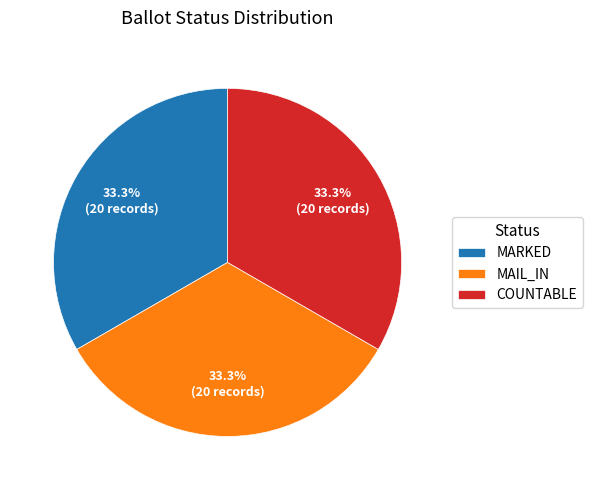

Does any single category account for the majority?

No